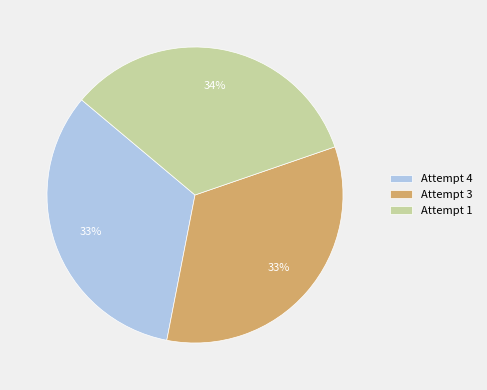

Does any single category account for the majority?

No